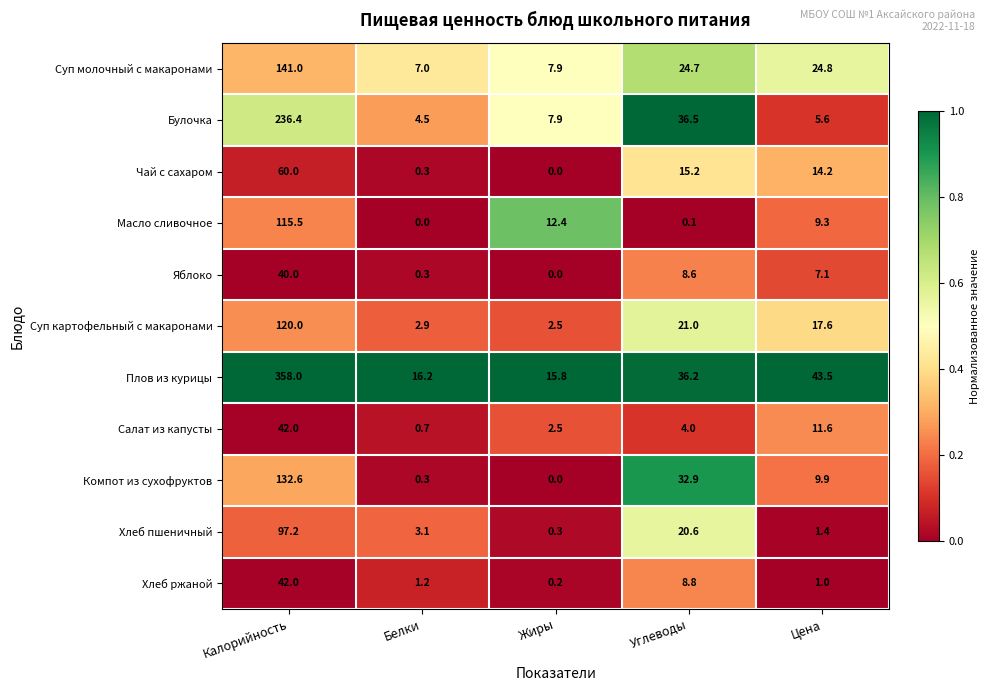

At which label does Хлеб ржаной first exceed 1?

Калорийность